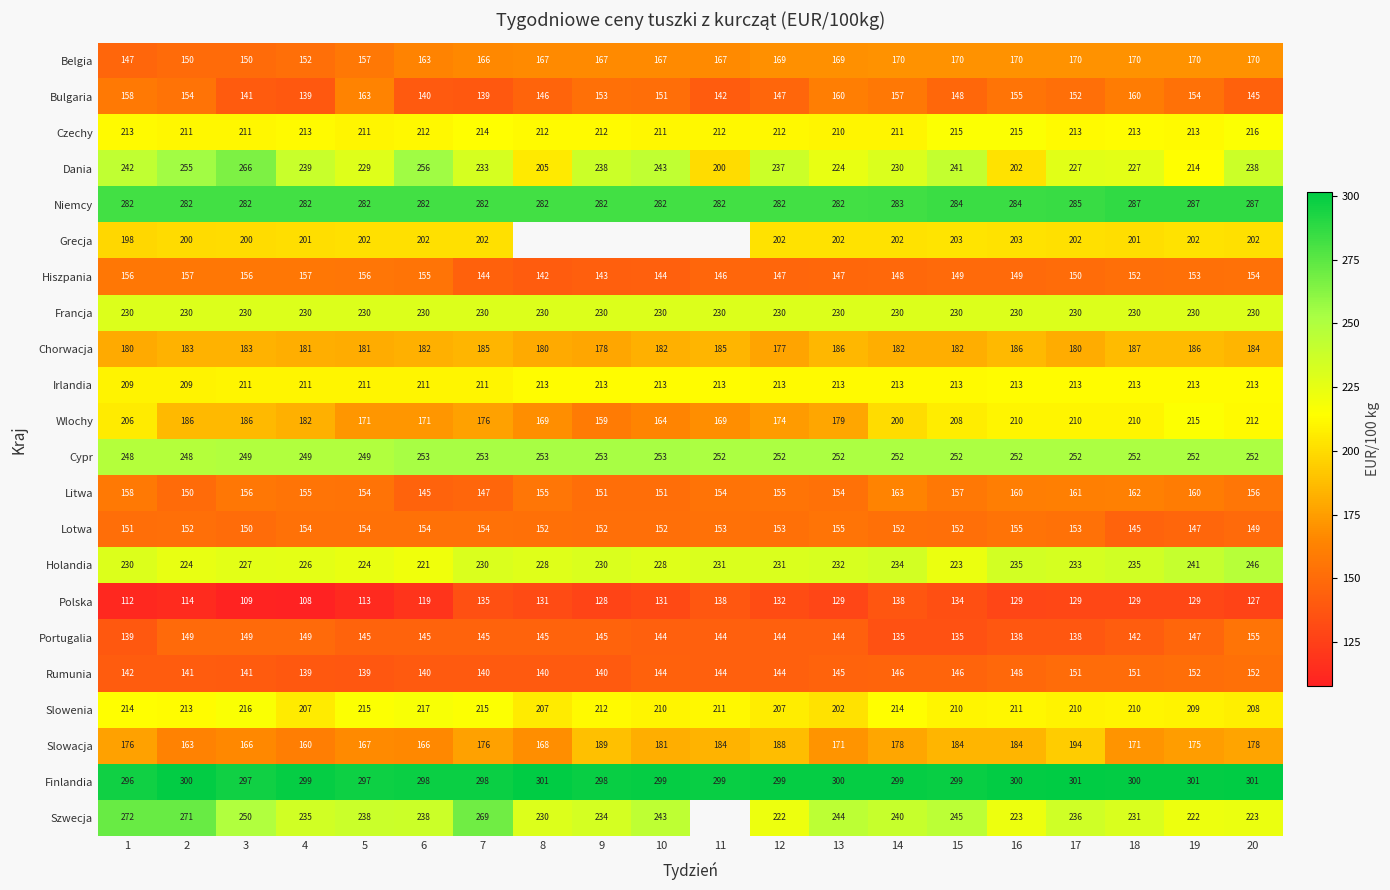

At which label is Polska closest to 123?

6